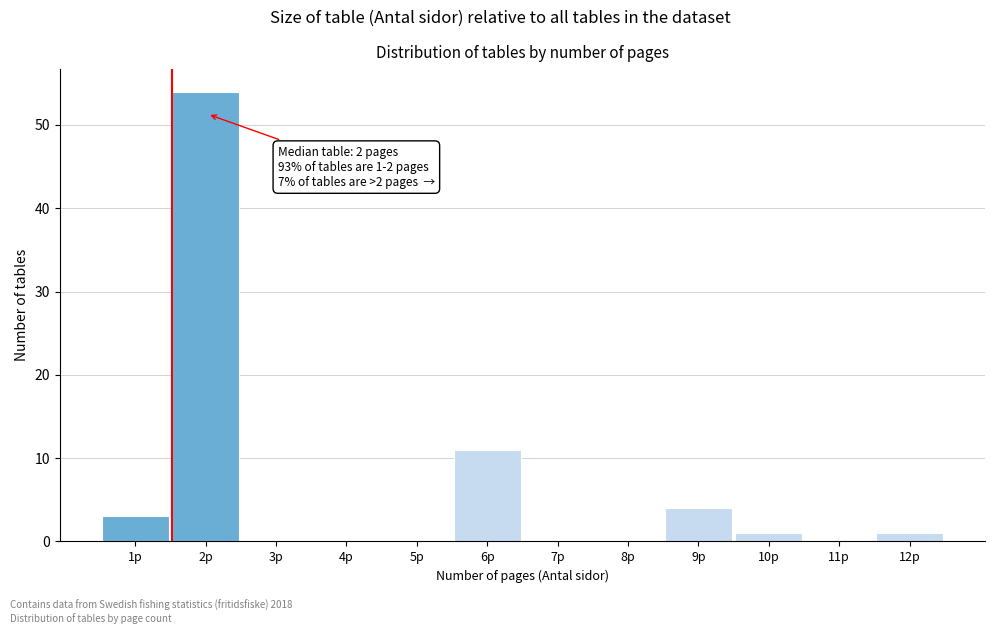

Reading left to right, list all the values displayed in this chart.

1p=3	2p=54	3p=0	4p=0	5p=0	6p=11	7p=0	8p=0	9p=4	10p=1	11p=0	12p=1